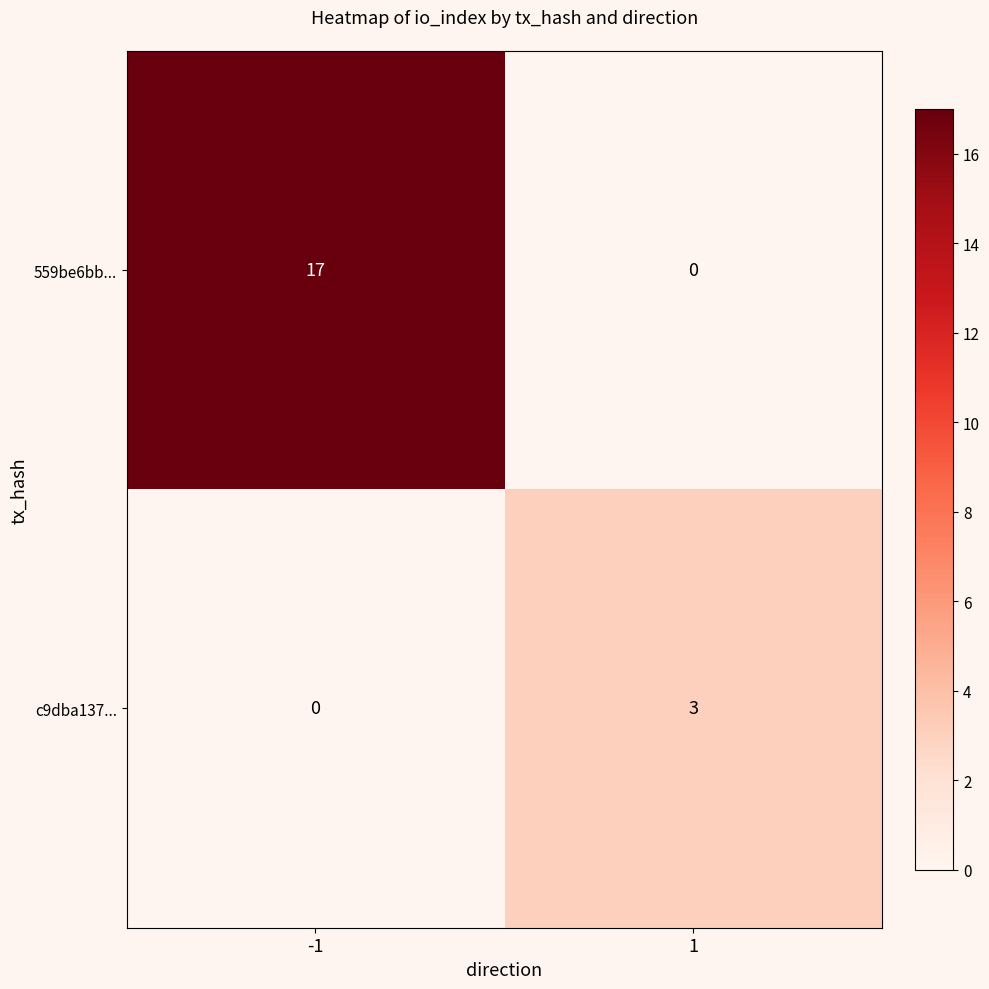

Read the c9dba137... value at 1.

3